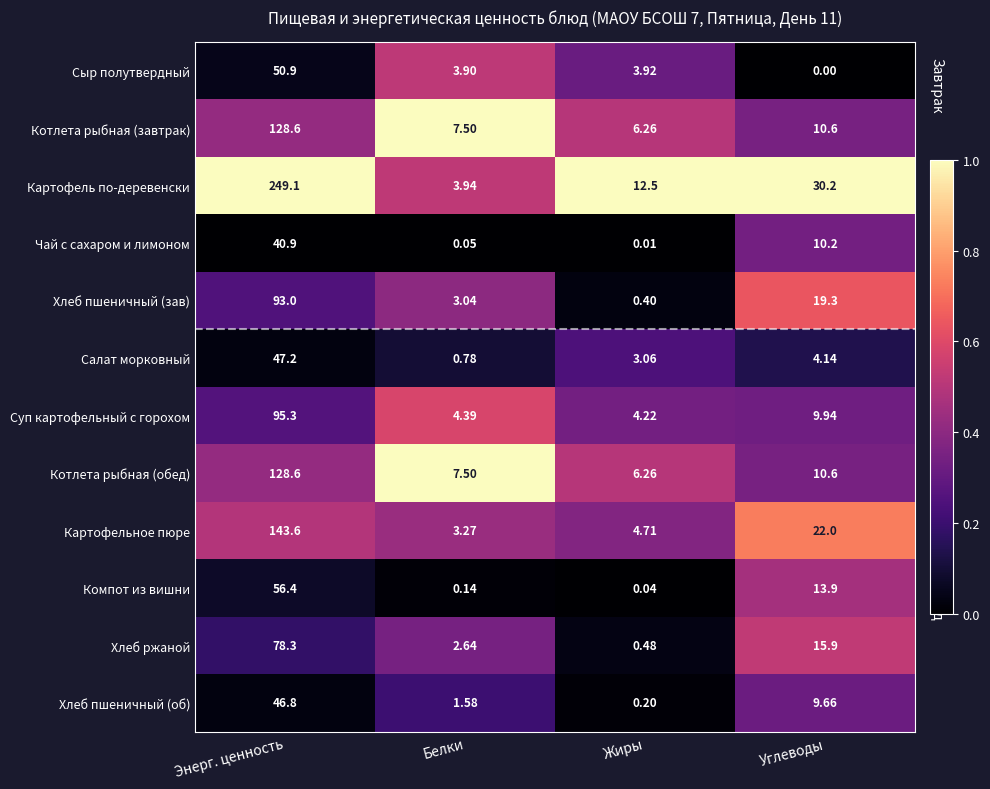

Which series has the largest total across all categories?

Картофель по-деревенски